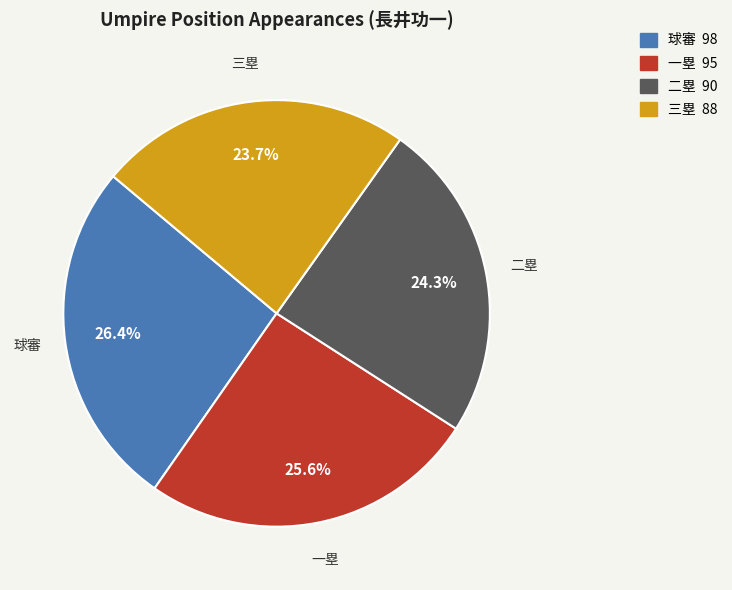

To the nearest percent, what is the combined percentage of 二塁 and 球審?

51%